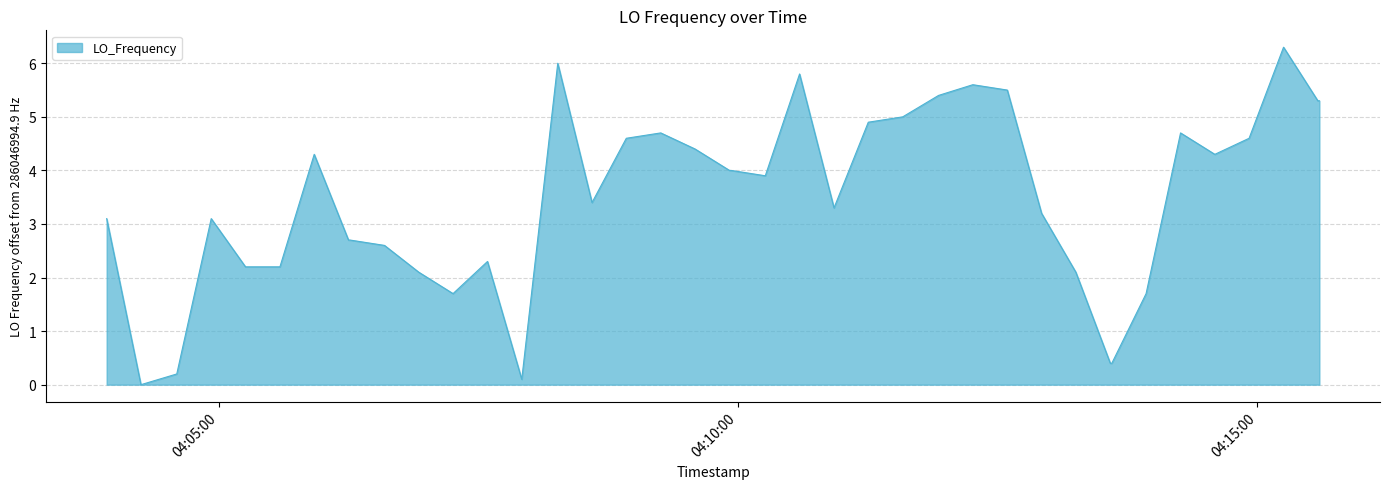

What is the difference between the second highest and second lowest values?

5.9